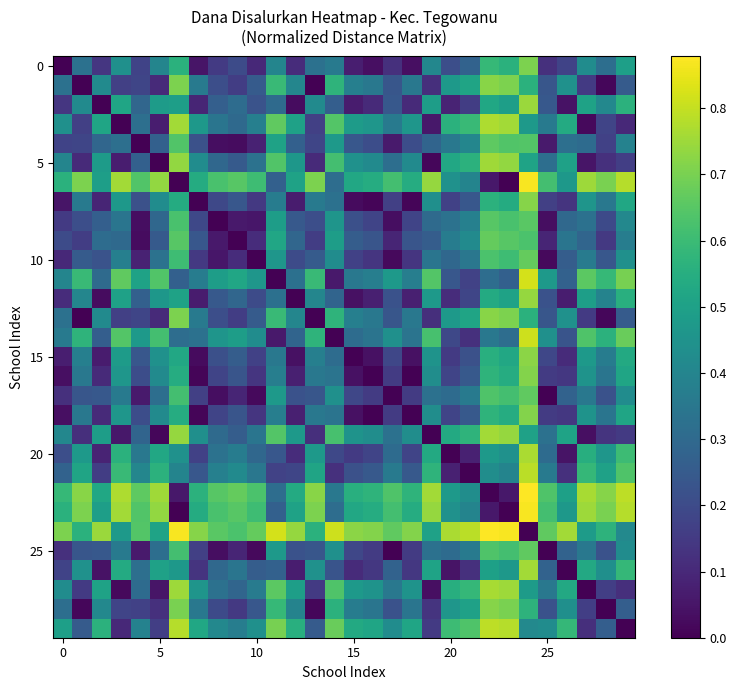

At which category is the sum across all series the highest?

24